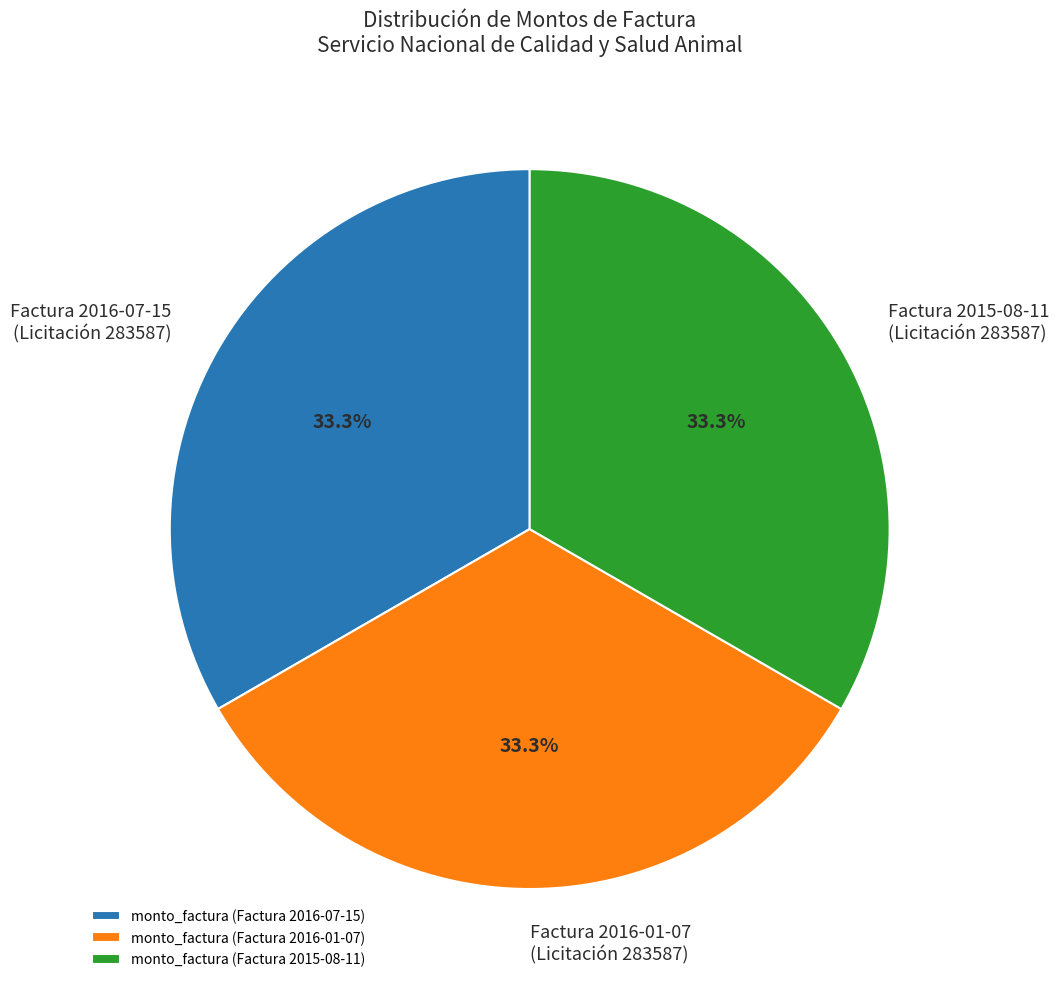

What percentage is NOT represented by Factura 2016-01-07 (Licitación 283587)?

66.7%